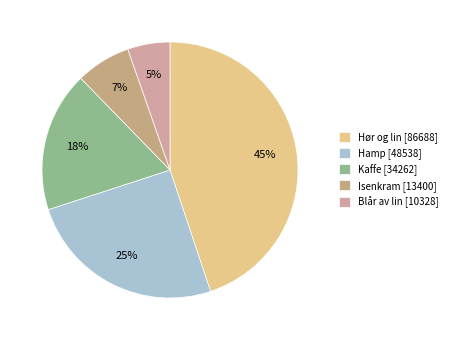

What is the largest slice in the pie chart?

Hør og lin